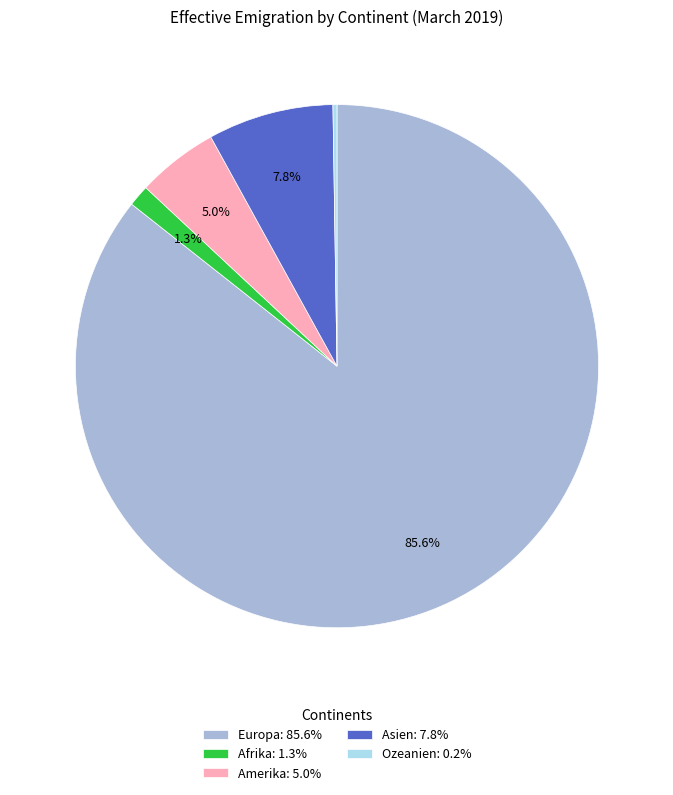

Which has a higher value, Europa: 85.6% or Asien: 7.8%?

Europa: 85.6%